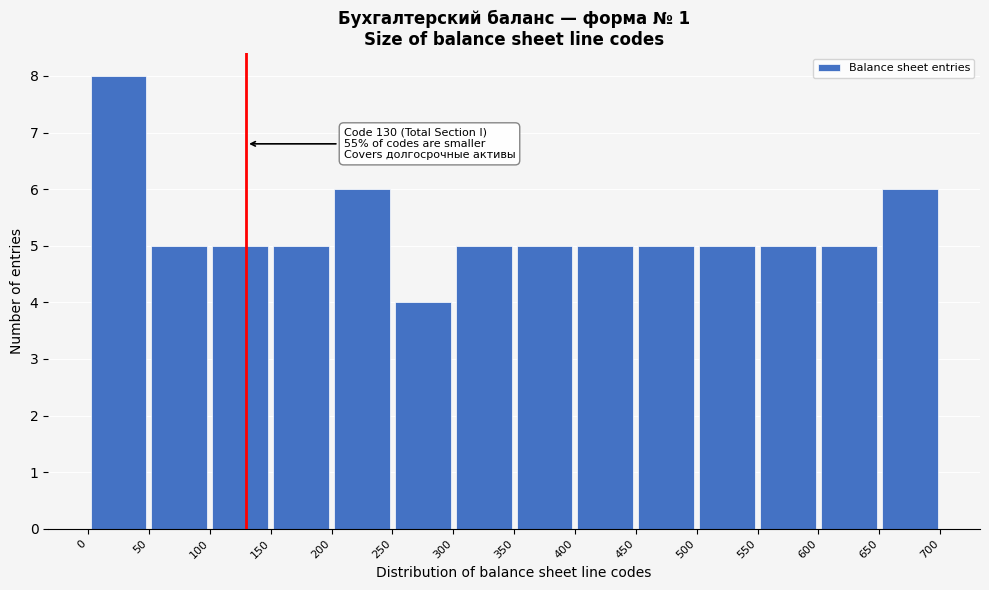

Which range on the x-axis has the tallest bar?

0 to 50